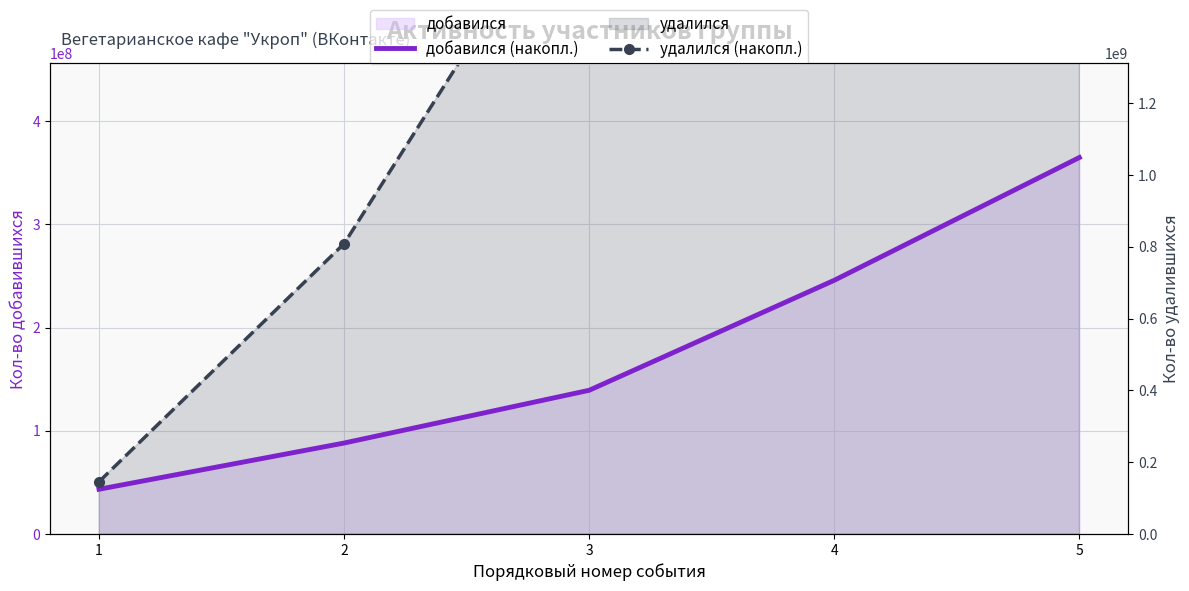

How many values in the добавился (накопл.) series are below 139219855?

2